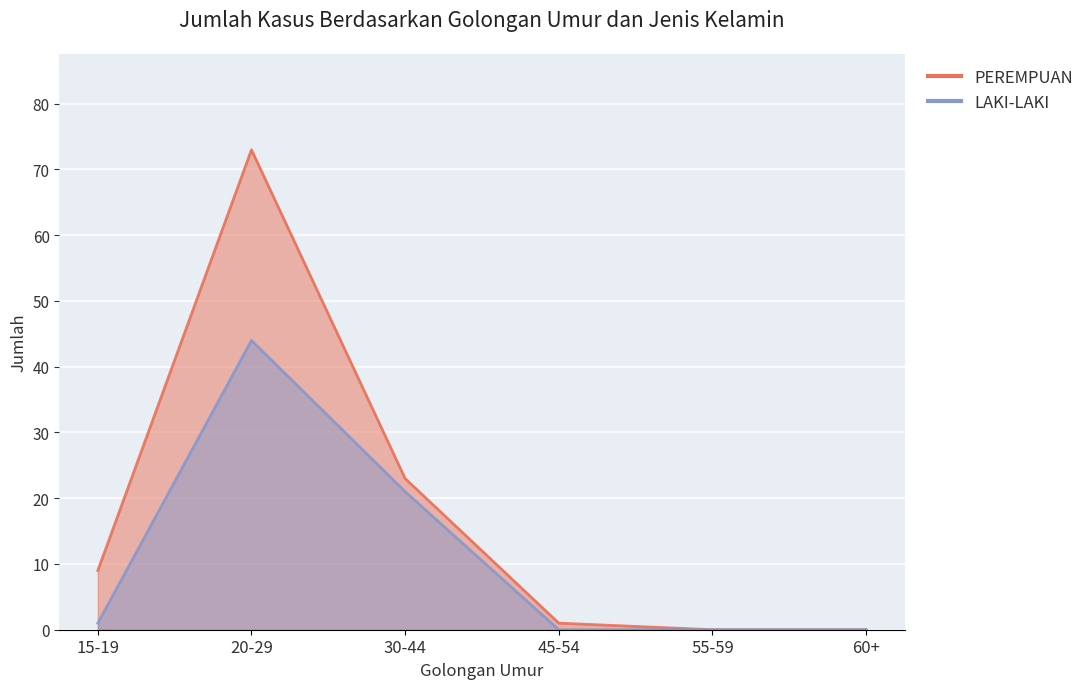

How many data points in PEREMPUAN are less than 9?

3